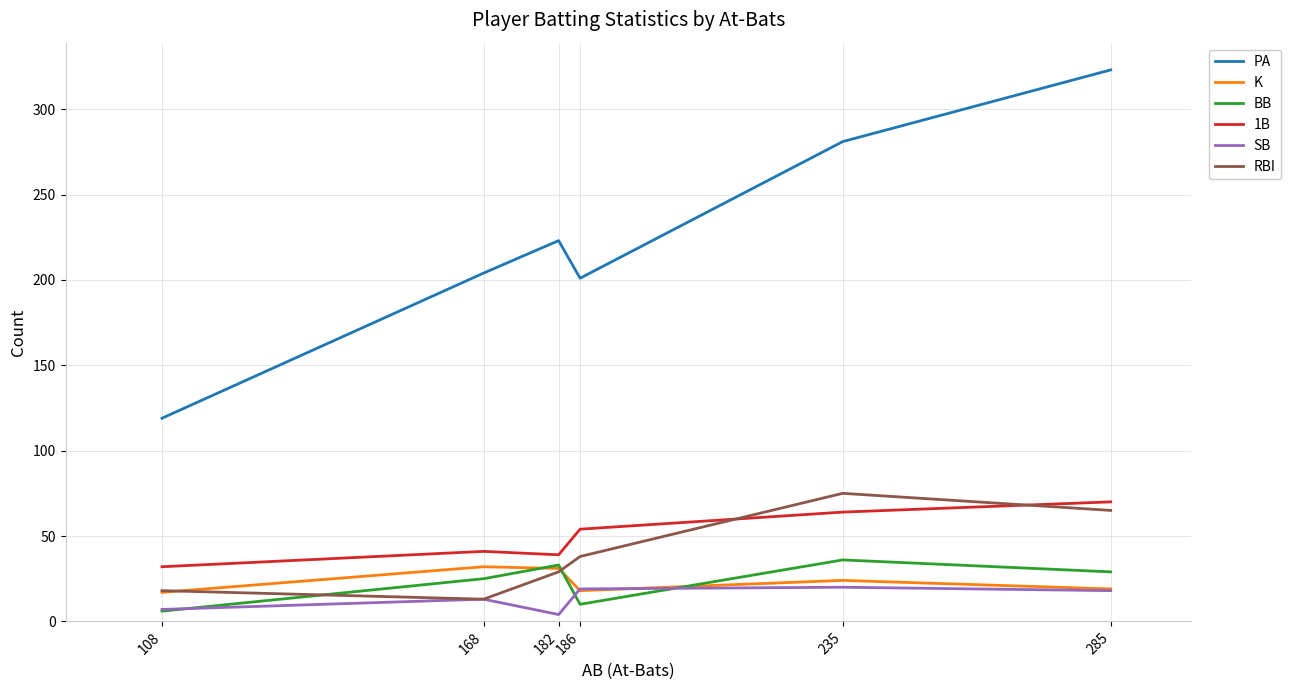

True or false: SB and PA intersect in this chart.

False